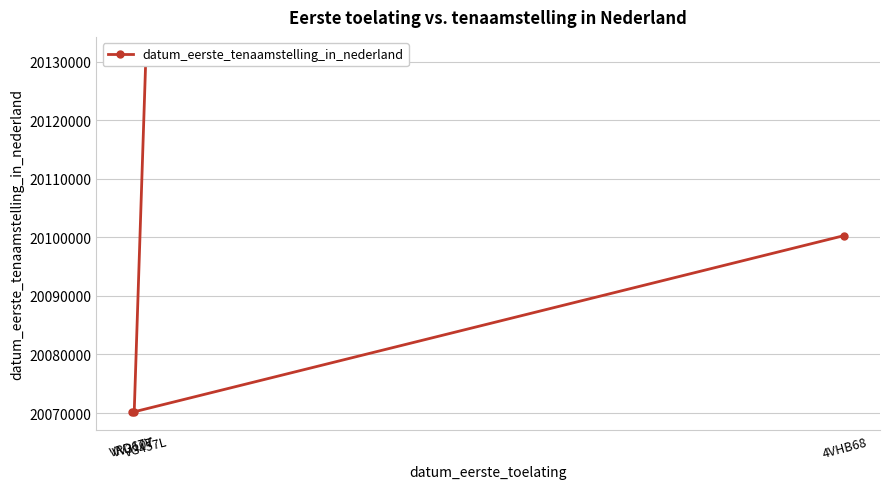

How many lines are shown in the chart?

1